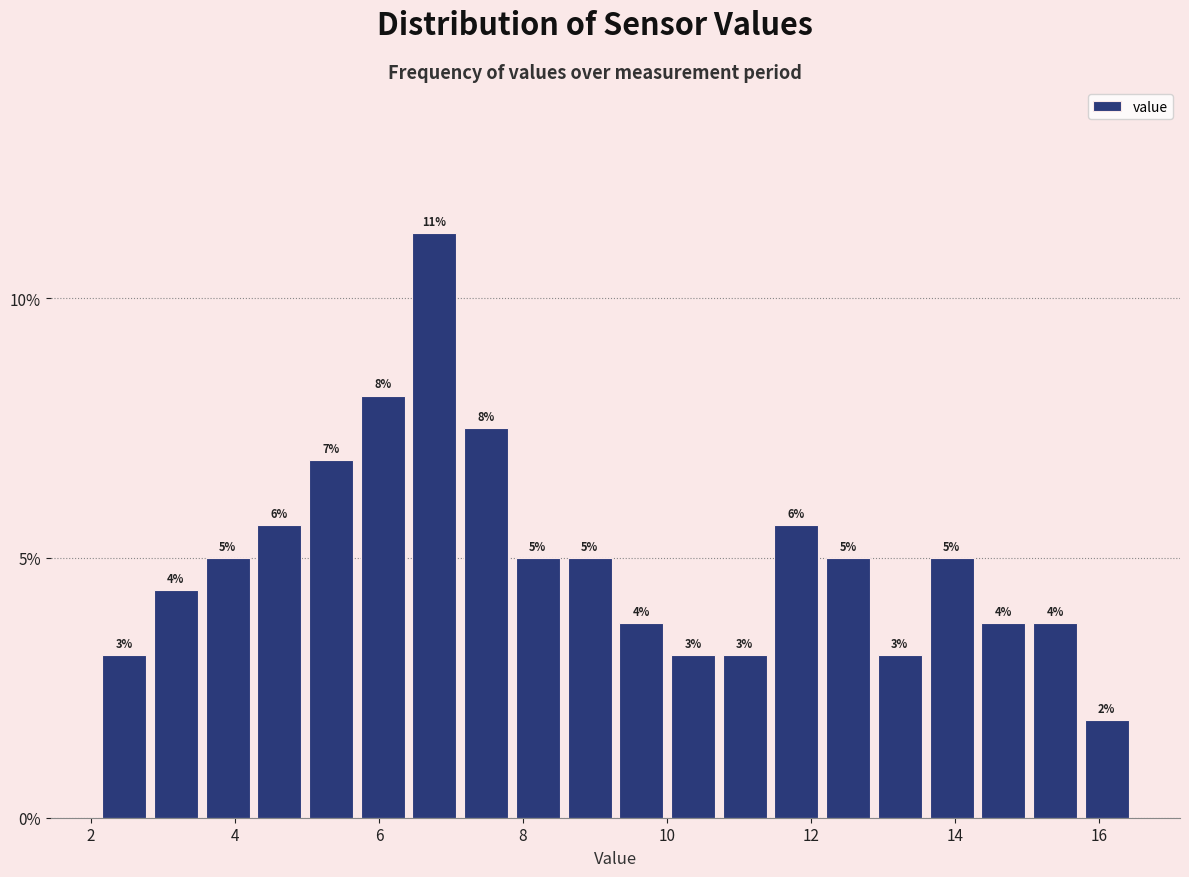

Read against the x-axis, roughly where is the centre of the tallest bar?

6.8